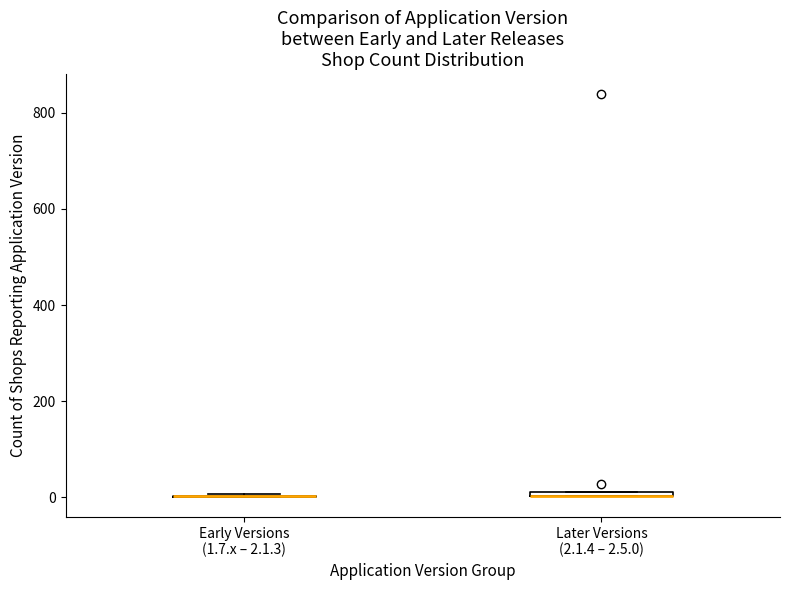

Where is the lower edge of the box for Later Versions (2.1.4 – 2.5.0) on the y-axis? The values are not printed on the chart, so give them approximately, as read against the axis.

0